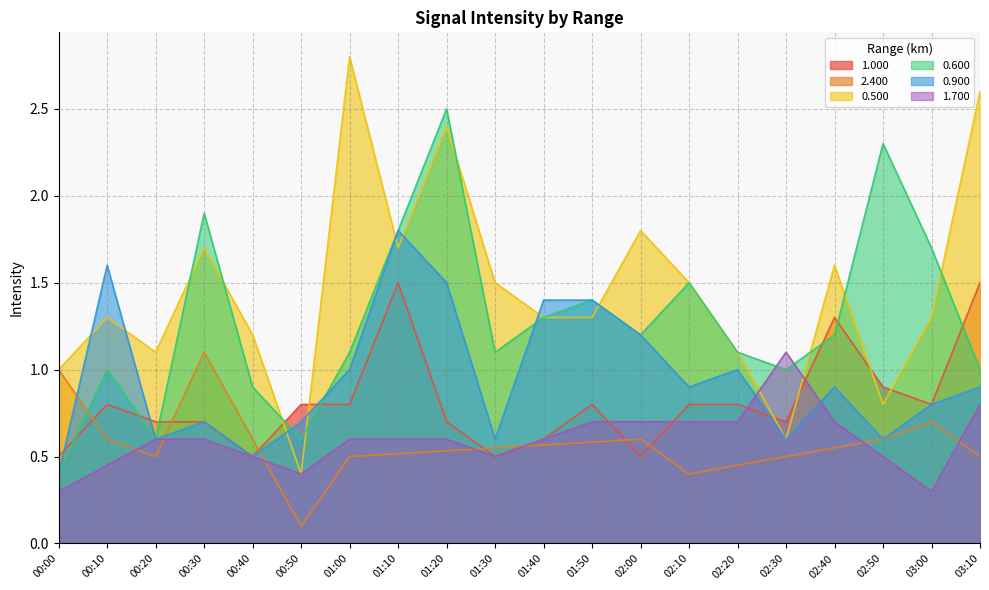

Is it true that 1.000 equals 0.5 at 00:40?

True